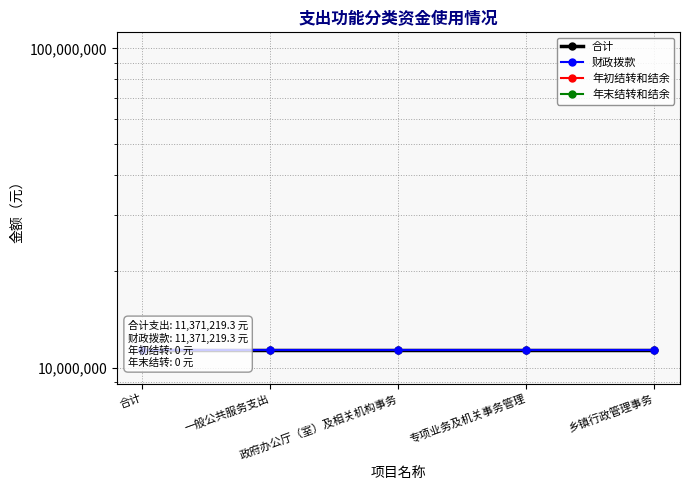

Which series changed the most between 政府办公厅（室）及相关机构事务 and 专项业务及机关事务管理?

合计